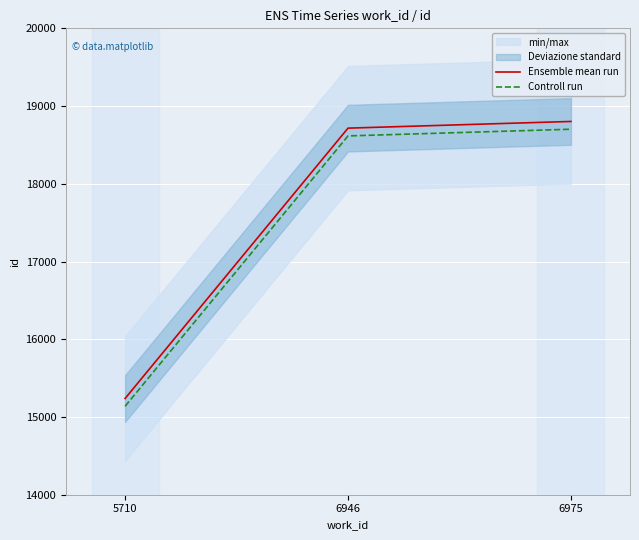

Reading left to right, transcribe all the data shown in this chart.

Ensemble mean run: 15238	18716	18802
Controll run: 15138	18616	18702